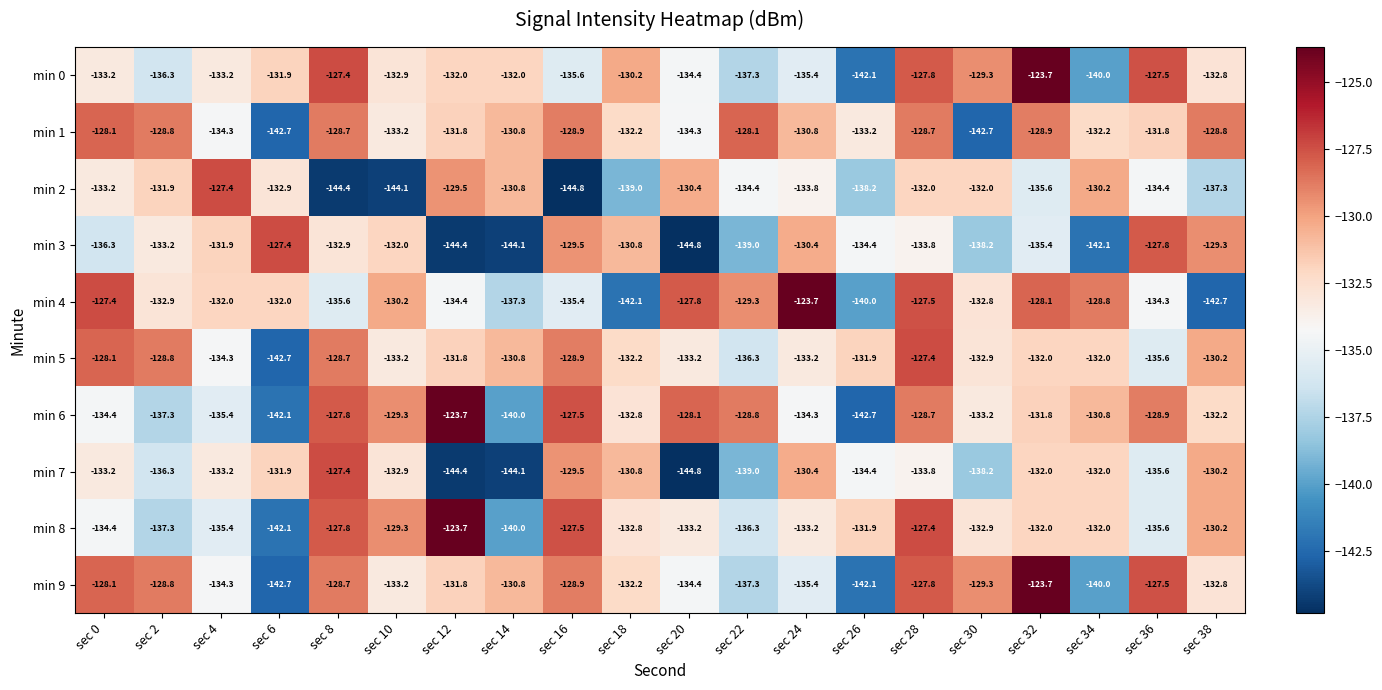

At which category is the sum across all series the highest?

sec 28